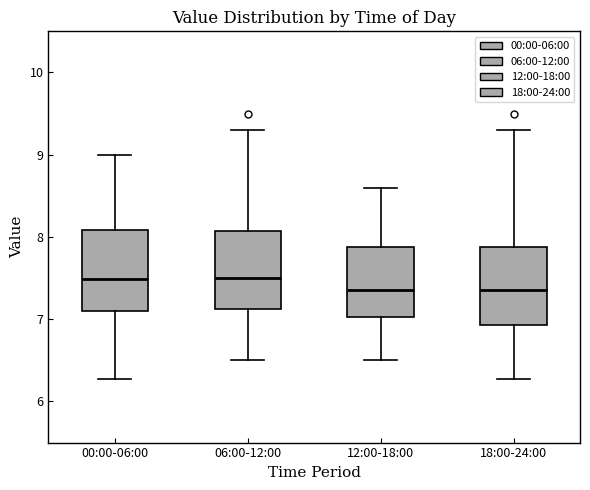

Reading left to right, transcribe this box plot: for each box, give where its median line is, the range the box spans, and where its two whiskers end, as read against the y-axis. The values are not printed on the chart, so give them approximately, as read against the axis.

00:00-06:00: median 7.5, box 7.1 to 8.1, whiskers 6.3 to 9.0
06:00-12:00: median 7.5, box 7.1 to 8.1, whiskers 6.5 to 9.3
12:00-18:00: median 7.4, box 7.0 to 7.9, whiskers 6.5 to 8.6
18:00-24:00: median 7.4, box 6.9 to 7.9, whiskers 6.3 to 9.3